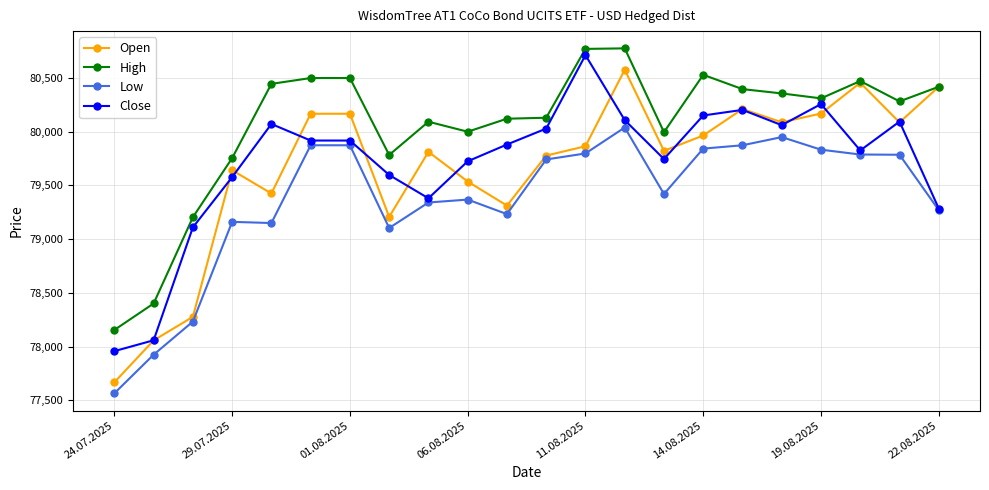

What is the smallest value displayed?

77566